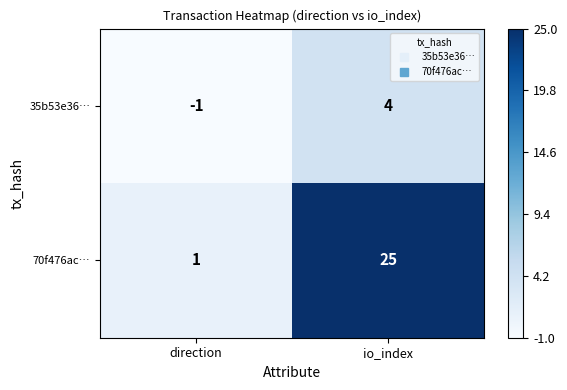

Reading left to right, what are all the values shown in this chart?

35b53e36…: -1	4
70f476ac…: 1	25